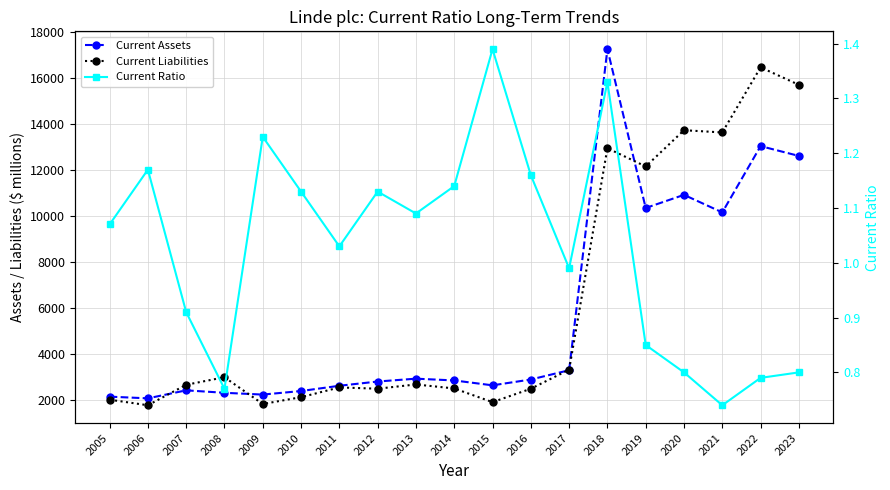

The value of Current Liabilities at 2019 is 16667.5. True or false?

False